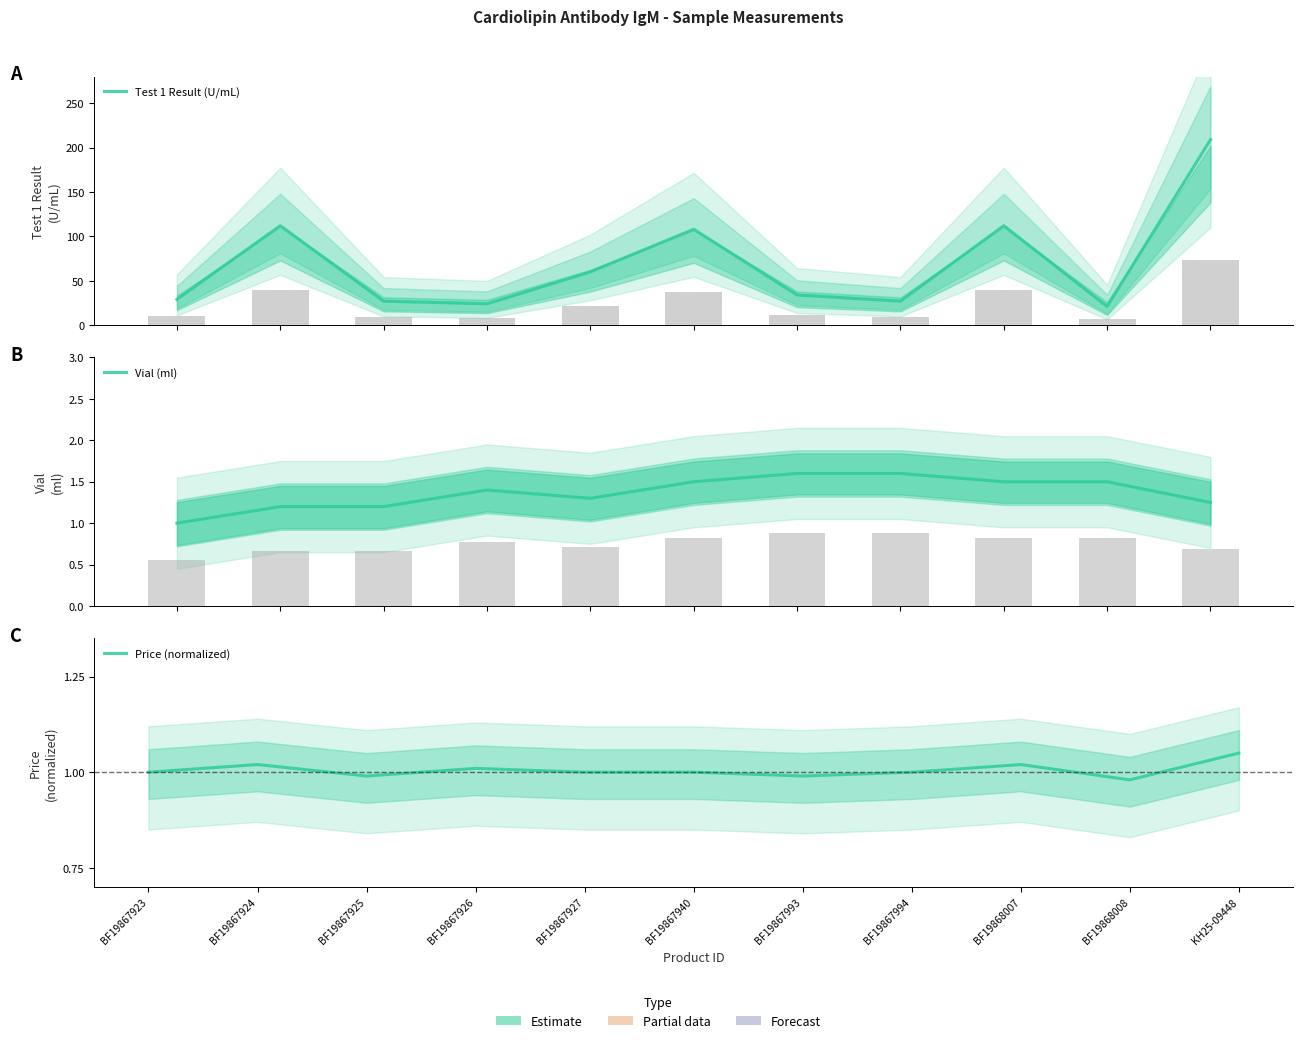

Reading right to left, list all the values displayed in this chart.

Test 1 Result (U/mL): KH25-09448=209.0	BF19868008=21.0	BF19868007=112.0	BF19867994=27.0	BF19867993=34.0	BF19867940=108.0	BF19867927=60.0	BF19867926=24.0	BF19867925=27.0	BF19867924=112.0	BF19867923=29.0
Vial (ml): KH25-09448=1.2	BF19868008=1.5	BF19868007=1.5	BF19867994=1.6	BF19867993=1.6	BF19867940=1.5	BF19867927=1.3	BF19867926=1.4	BF19867925=1.2	BF19867924=1.2	BF19867923=1.0
Price (normalized): KH25-09448=1.1	BF19868008=1.0	BF19868007=1.0	BF19867994=1.0	BF19867993=1.0	BF19867940=1.0	BF19867927=1.0	BF19867926=1.0	BF19867925=1.0	BF19867924=1.0	BF19867923=1.0